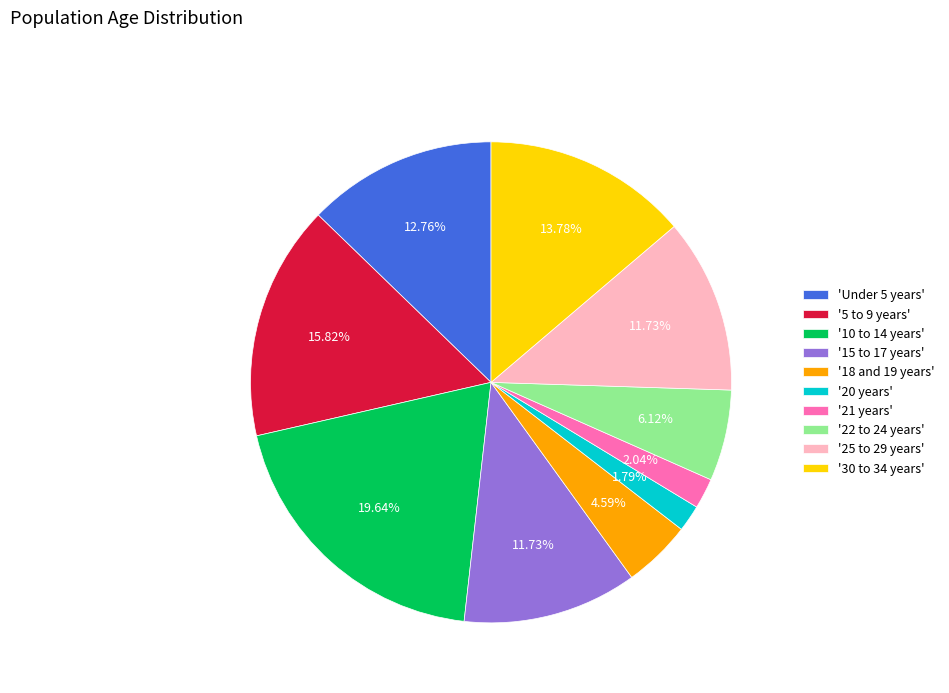

What is the ratio of the value at '5 to 9 years' to the value at '25 to 29 years'?

1.3